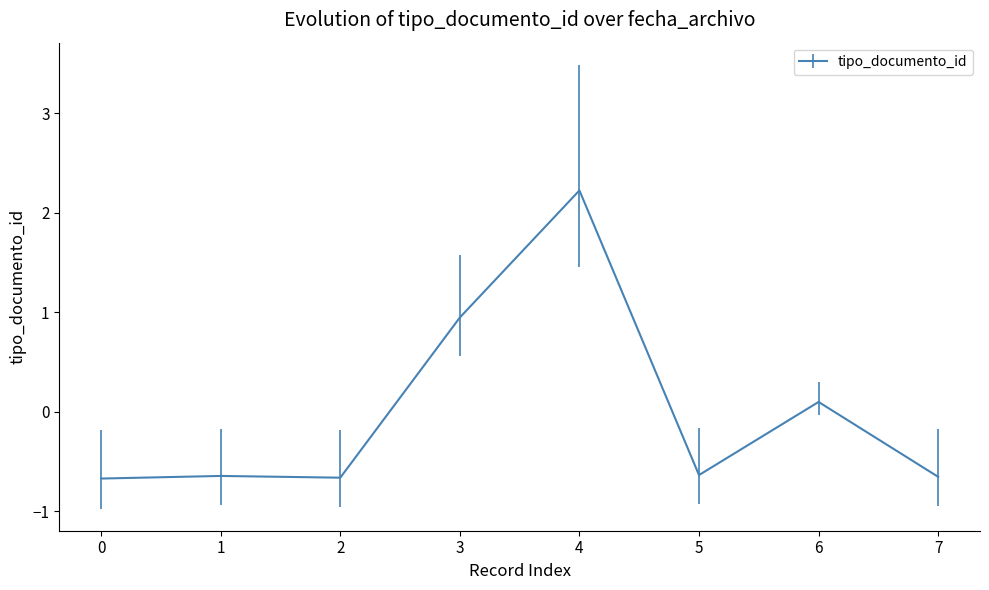

Does the chart display data point markers on the line(s)?

No